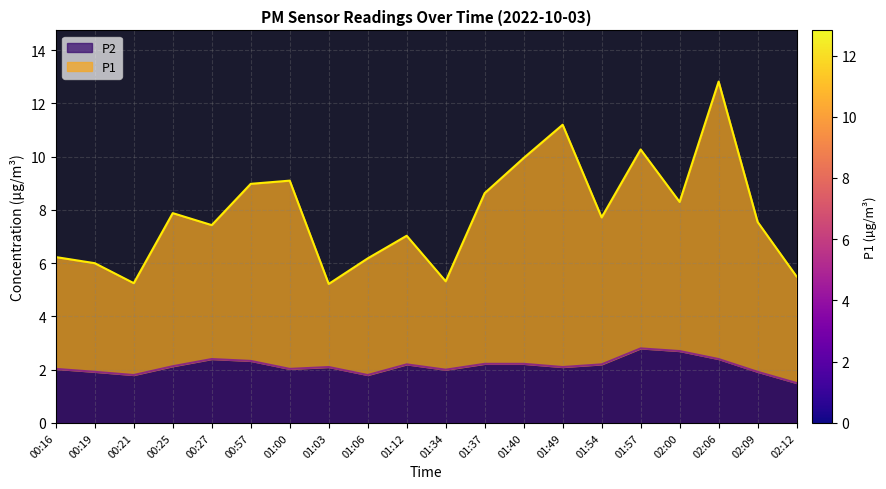

Reading left to right, transcribe all the data shown in this chart.

P1: 00:16=6.2	00:19=6.0	00:21=5.2	00:25=7.9	00:27=7.4	00:57=9.0	01:00=9.1	01:03=5.2	01:06=6.2	01:12=7.0	01:34=5.3	01:37=8.6	01:40=9.9	01:49=11.2	01:54=7.7	01:57=10.3	02:00=8.3	02:06=12.8	02:09=7.5	02:12=5.5
P2: 00:16=2.0	00:19=1.9	00:21=1.8	00:25=2.1	00:27=2.4	00:57=2.3	01:00=2.0	01:03=2.1	01:06=1.8	01:12=2.2	01:34=2.0	01:37=2.2	01:40=2.2	01:49=2.1	01:54=2.2	01:57=2.8	02:00=2.7	02:06=2.4	02:09=1.9	02:12=1.5